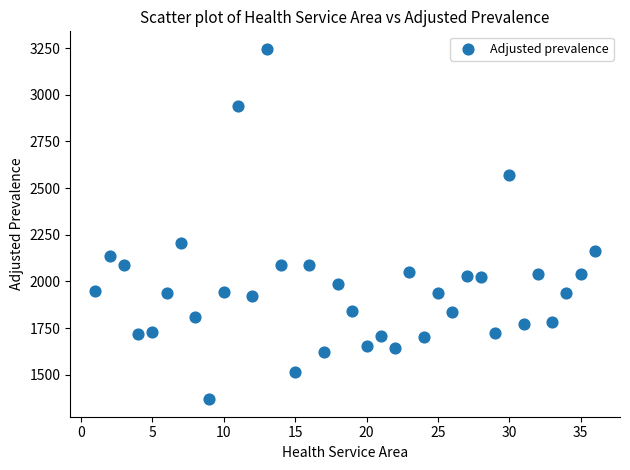

What is the range of Y values (max minus min)?

1875.7